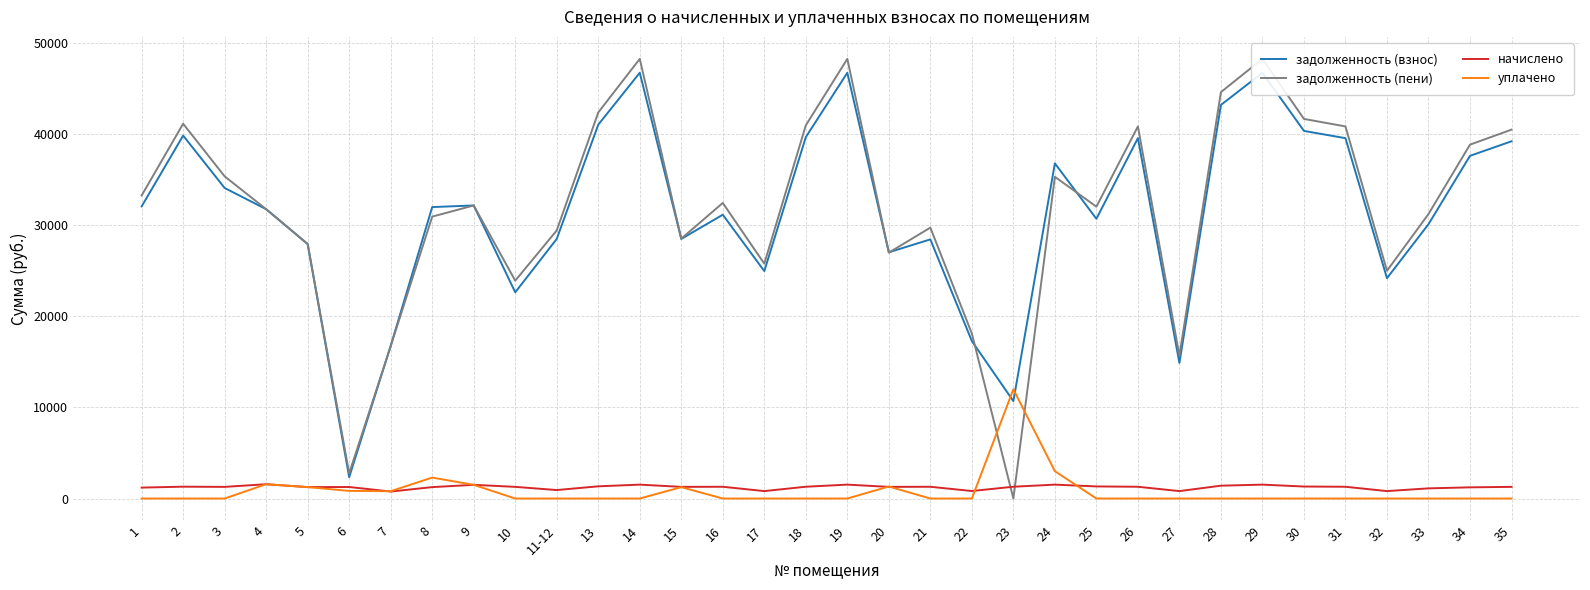

Reading left to right, what are all the values shown in this chart?

задолженность (взнос): 32085.3	39868.3	34110.6	31782.5	27953.9	2340.0	16775.2	32013.2	32193.0	22651.7	28518.0	41065.9	46769.5	28513.7	31176.1	24981.7	39697.0	46769.5	27046.3	28465.1	17293.0	10697.0	36814.5	30728.8	39583.1	14891.5	43233.2	46769.5	40381.4	39583.1	24202.7	30131.6	37643.8	39240.7
задолженность (пени): 33285.0	41168.5	35388.5	31782.3	27953.5	2767.8	16737.6	30965.0	32192.9	23931.4	29448.0	42405.1	48294.7	28545.4	32466.9	25796.4	40991.5	48294.7	27009.0	29755.9	18116.9	0.0	35339.7	32056.8	40873.9	15706.1	44643.1	48294.7	41698.3	40873.9	25017.4	31247.6	38871.4	40520.4
начислено: 1199.7	1300.1	1277.8	1569.8	1253.6	1264.8	766.3	1251.8	1502.9	1279.7	930.0	1339.2	1525.2	1279.7	1290.8	814.7	1294.6	1525.2	1279.7	1290.8	824.0	1294.6	1525.2	1328.0	1290.8	814.7	1409.9	1525.2	1316.9	1290.8	814.7	1116.0	1227.6	1279.7
уплачено: 0.0	0.0	0.0	1570.0	1254.0	837.0	804.0	2300.0	1503.0	0.0	0.0	0.0	0.0	1248.0	0.0	0.0	0.0	0.0	1317.0	0.0	0.0	12000.0	3000.0	0.0	0.0	0.0	0.0	0.0	0.0	0.0	0.0	0.0	0.0	0.0